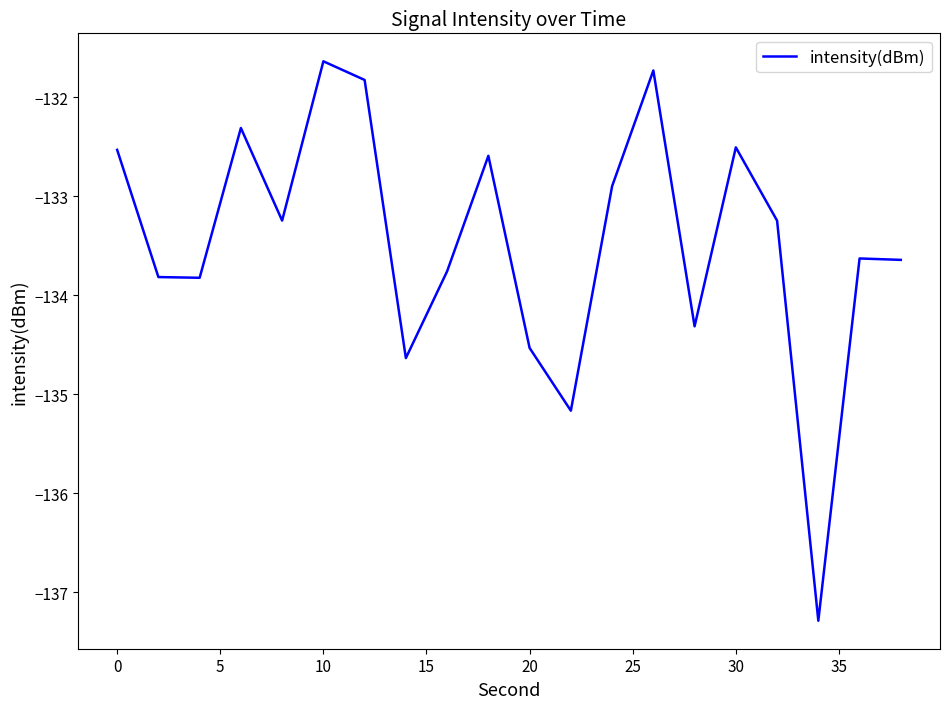

What is the difference between the maximum and minimum values?

5.7